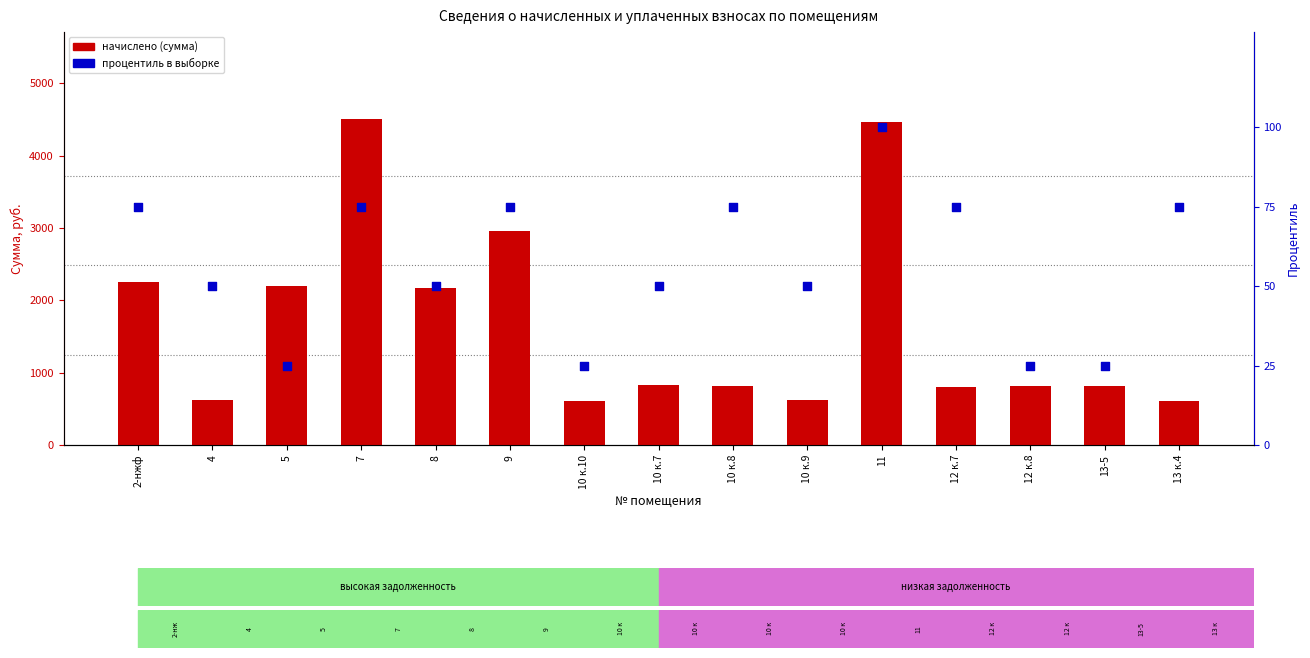

Which series has the largest total across all categories?

начислено